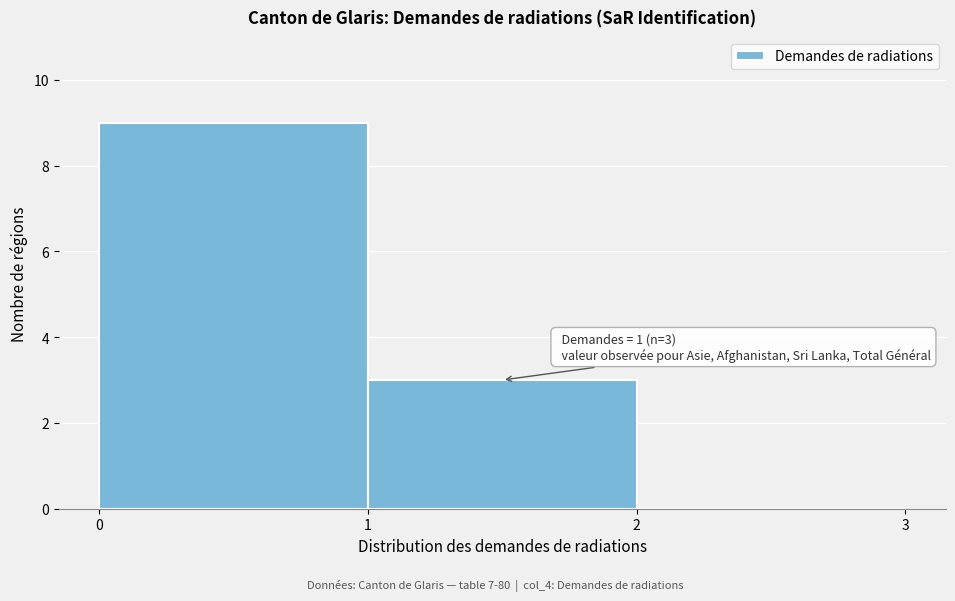

Which range on the x-axis has the tallest bar?

0 to 1